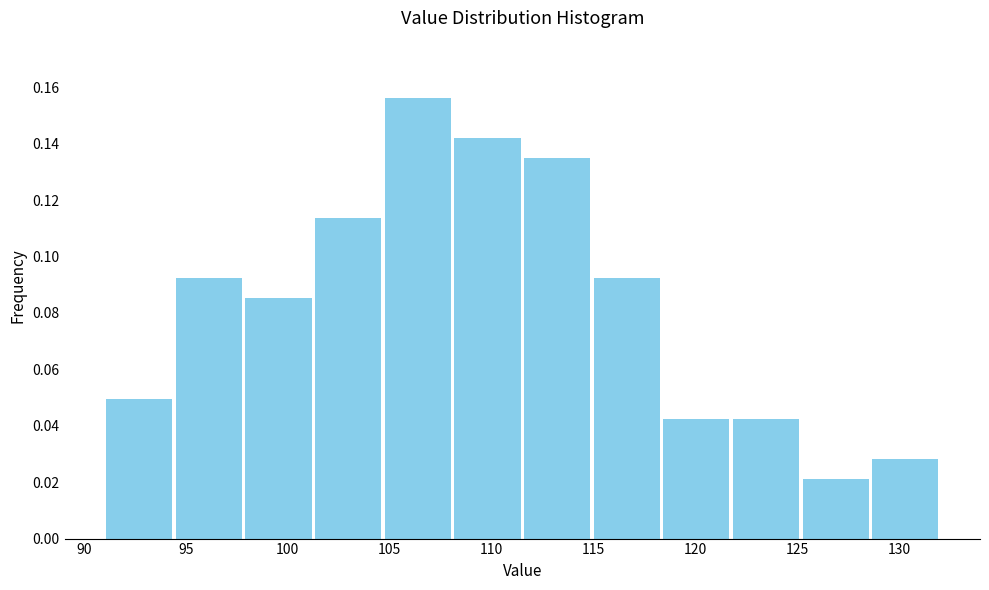

Reading left to right, transcribe this chart: for each bar, give the range it covers on the x-axis and its height. Neither the bar edges nor the heights are printed on the chart, so give them approximately, as read against the axes.

91.0 to 94.5: 0.050
94.5 to 98.0: 0.092
98.0 to 101.5: 0.086
101.5 to 104.5: 0.114
104.5 to 108.0: 0.156
108.0 to 111.5: 0.142
111.5 to 115.0: 0.134
115.0 to 118.5: 0.092
118.5 to 122.0: 0.042
122.0 to 125.0: 0.042
125.0 to 128.5: 0.022
128.5 to 132.0: 0.028